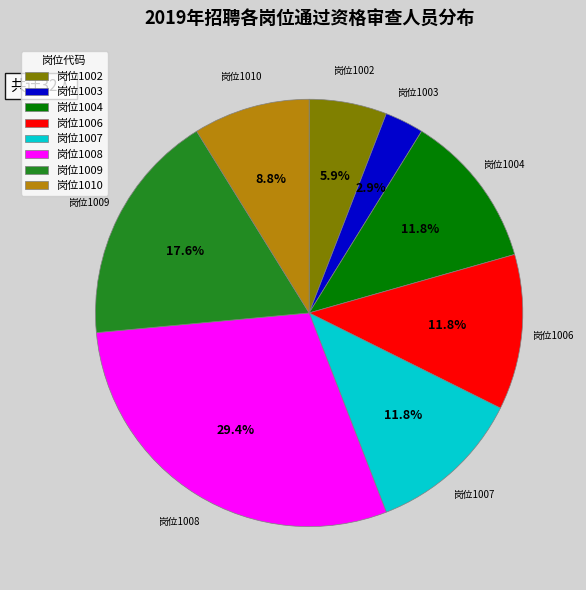

Combined, what portion of the pie is 岗位1004 and 岗位1008?

41.2%